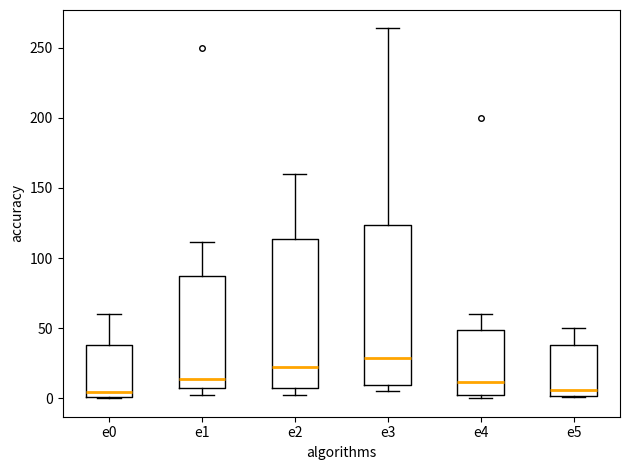

Reading left to right, transcribe this box plot: for each box, give where its median line is, the range the box spans, and where its two whiskers end, as read against the y-axis. The values are not printed on the chart, so give them approximately, as read against the axis.

e0: median 5, box 0 to 40, whiskers 0 to 60
e1: median 15, box 10 to 90, whiskers 0 to 110
e2: median 25, box 5 to 115, whiskers 0 to 160
e3: median 30, box 10 to 125, whiskers 5 to 265
e4: median 10, box 0 to 50, whiskers 0 (just below the box's lower edge) to 60
e5: median 5, box 0 to 40, whiskers 0 to 50